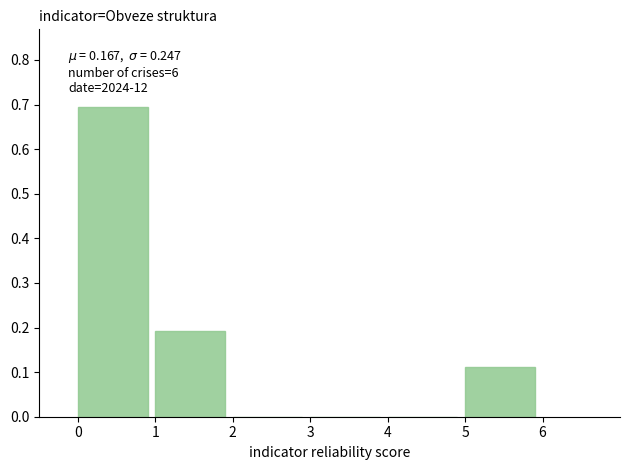

The value at 0 is 0.7. True or false?

True